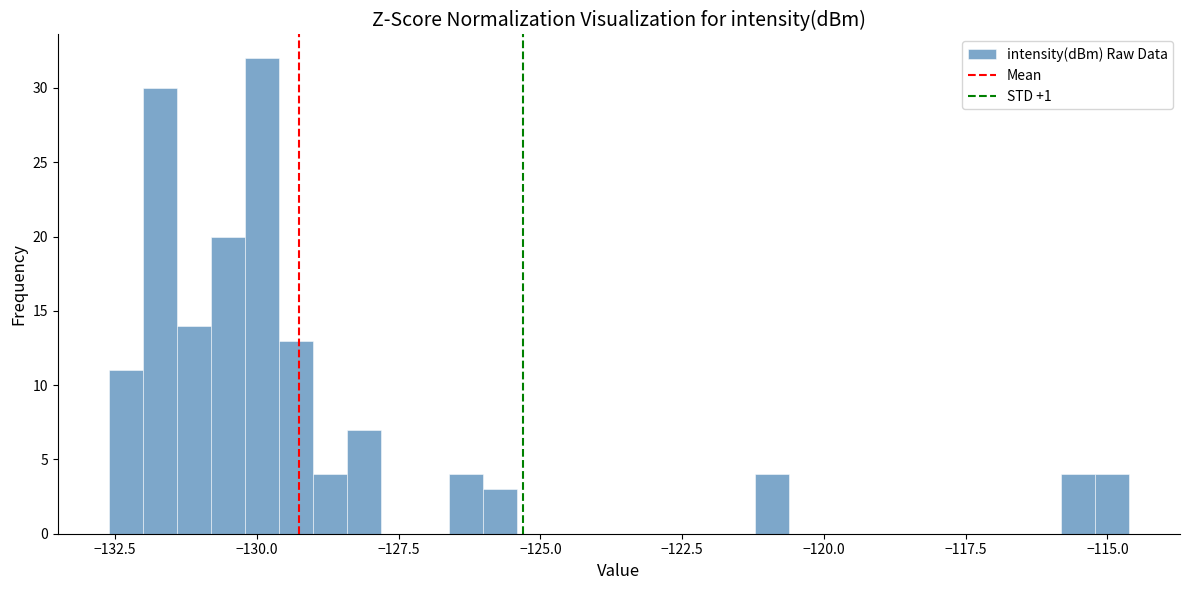

Read against the x-axis, roughly where is the centre of the tallest bar?

-130.0